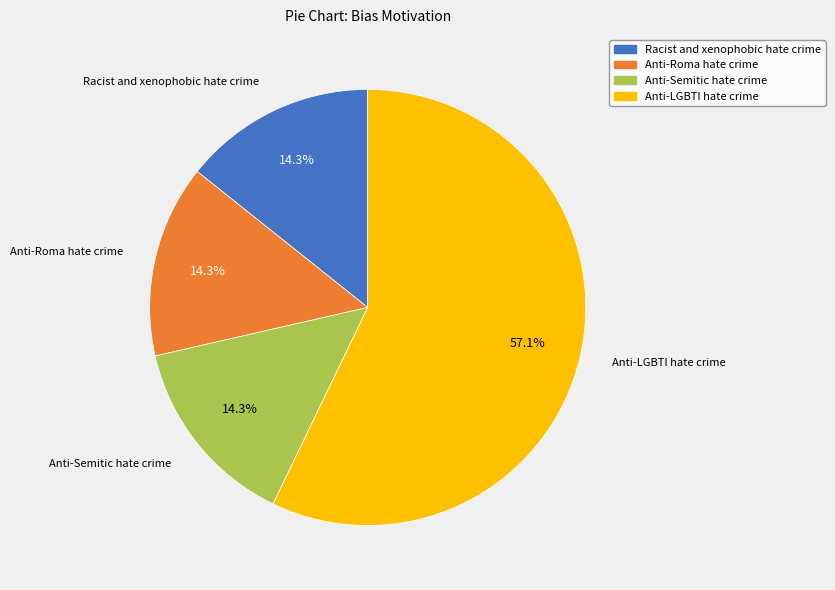

True or false: Anti-Semitic hate crime accounts for 14% of the total.

True